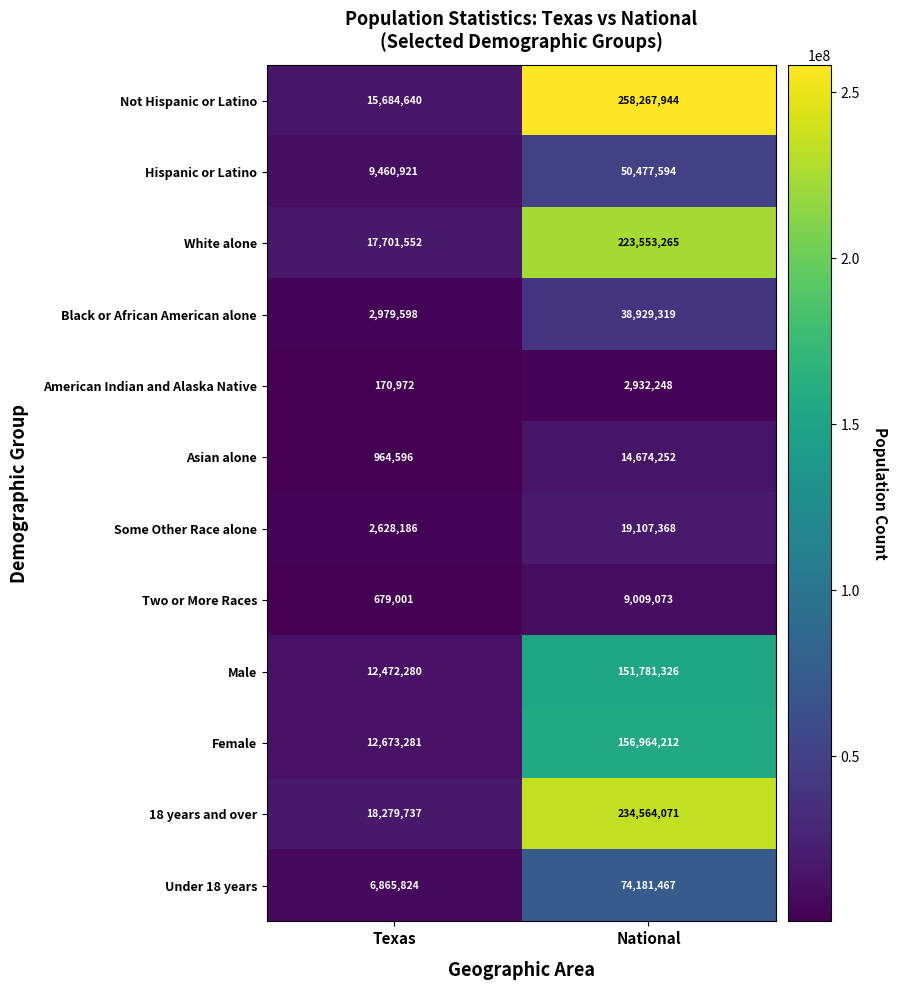

At National, list the series in order from smallest to largest.

American Indian and Alaska Native, Two or More Races, Asian alone, Some Other Race alone, Black or African American alone, Hispanic or Latino, Under 18 years, Male, Female, White alone, 18 years and over, Not Hispanic or Latino